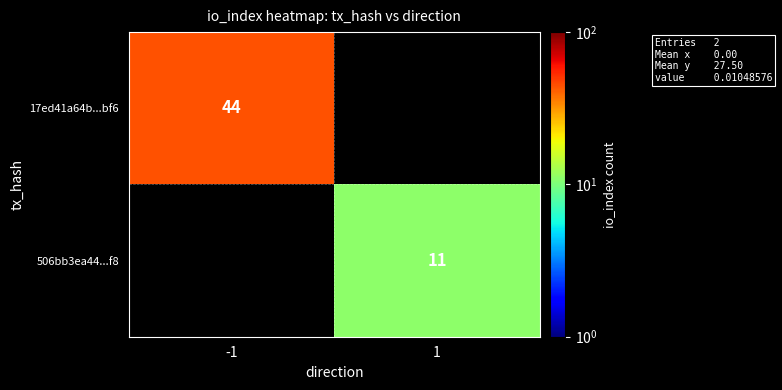

Is the value of 506bb3ea44...f8 at 1 greater than the value of 17ed41a64b...bf6 at -1?

No